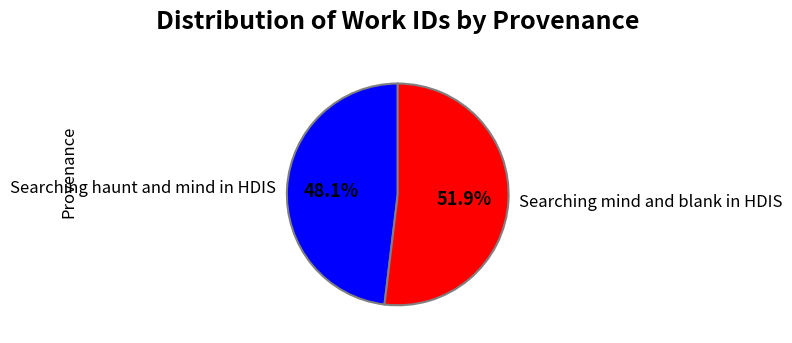

To the nearest percent, what is the difference between the Searching mind and blank in HDIS and Searching haunt and mind in HDIS slice percentages?

4%